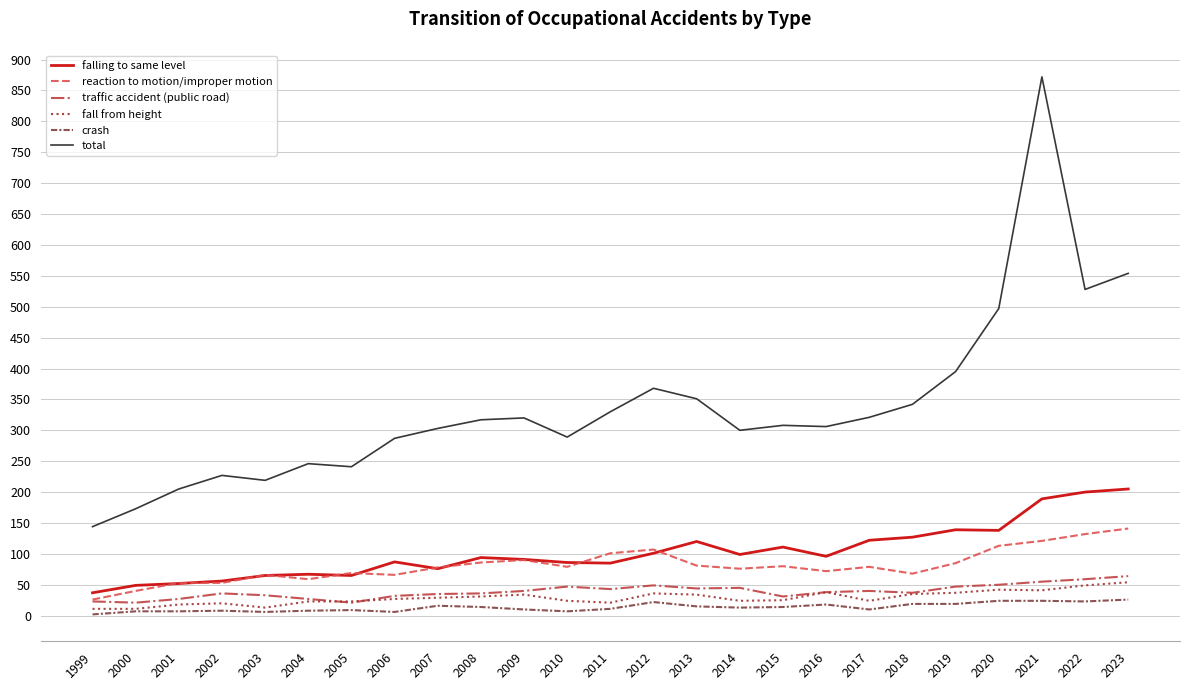

Which series has the largest range (max minus min)?

total